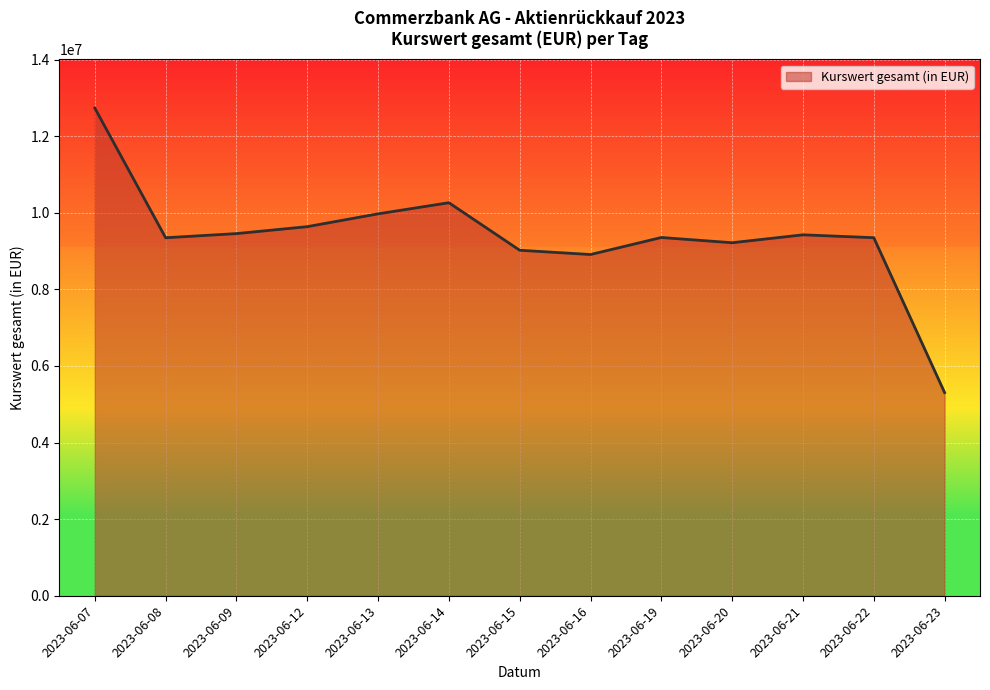

What is the ratio of the value at 2023-06-16 to the value at 2023-06-15?

1.0